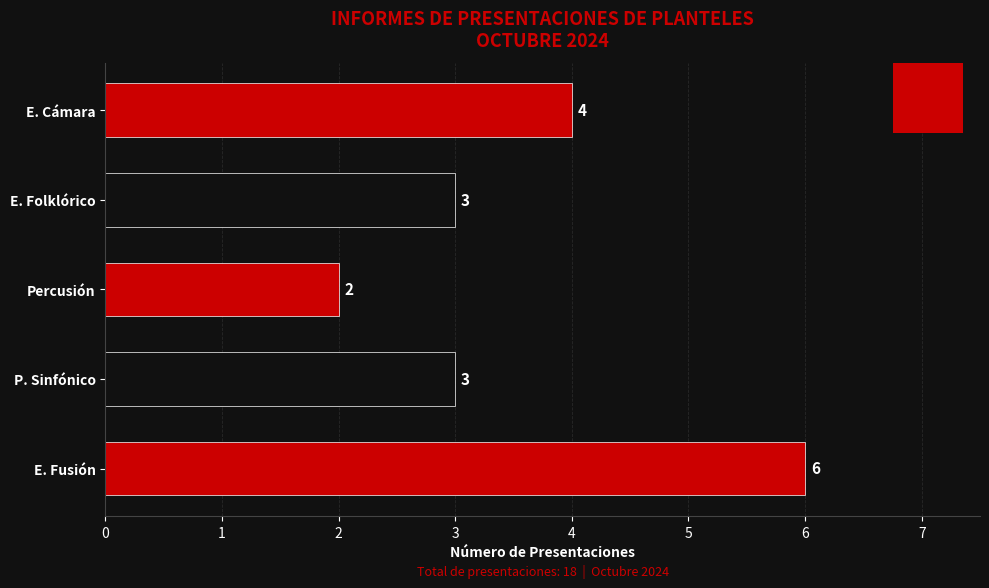

What is the sum of all values?

18